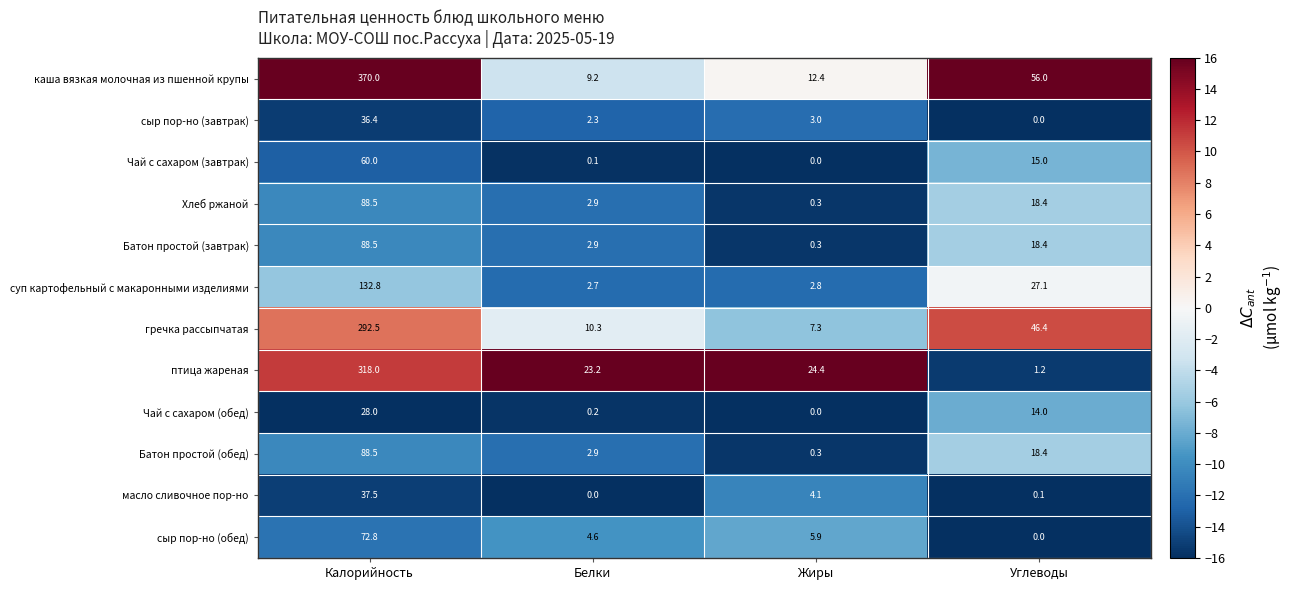

What is the difference between the maximum and minimum values in the Чай с сахаром (обед) series?

28.0